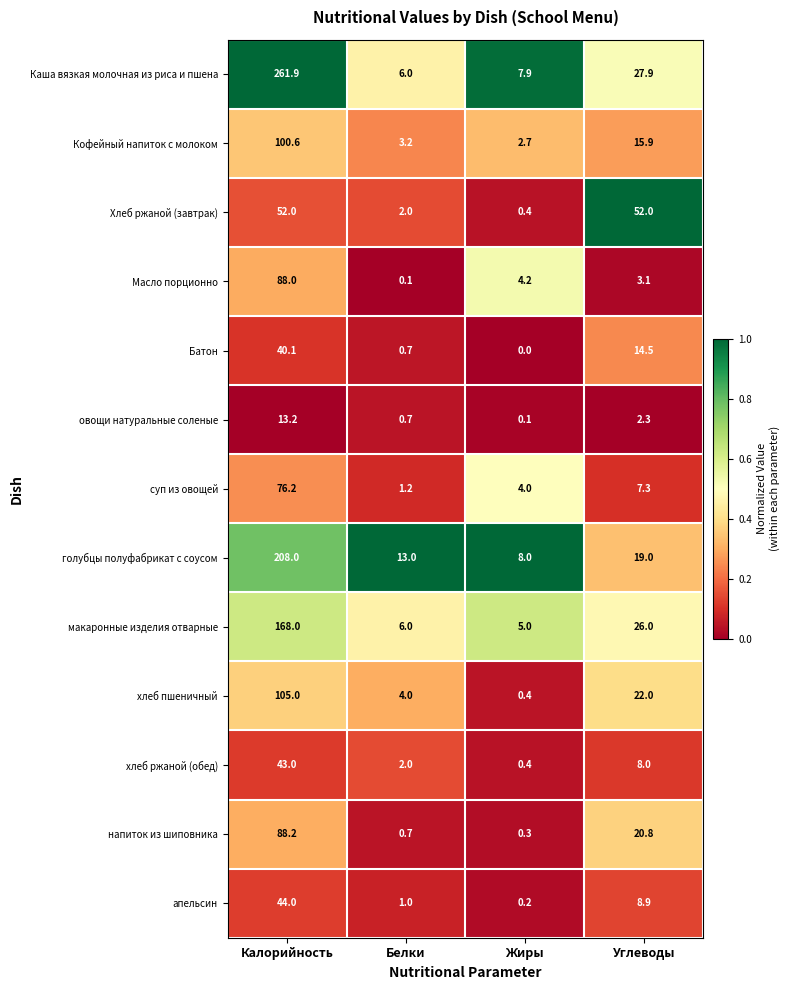

At which label is суп из овощей closest to 38?

Углеводы